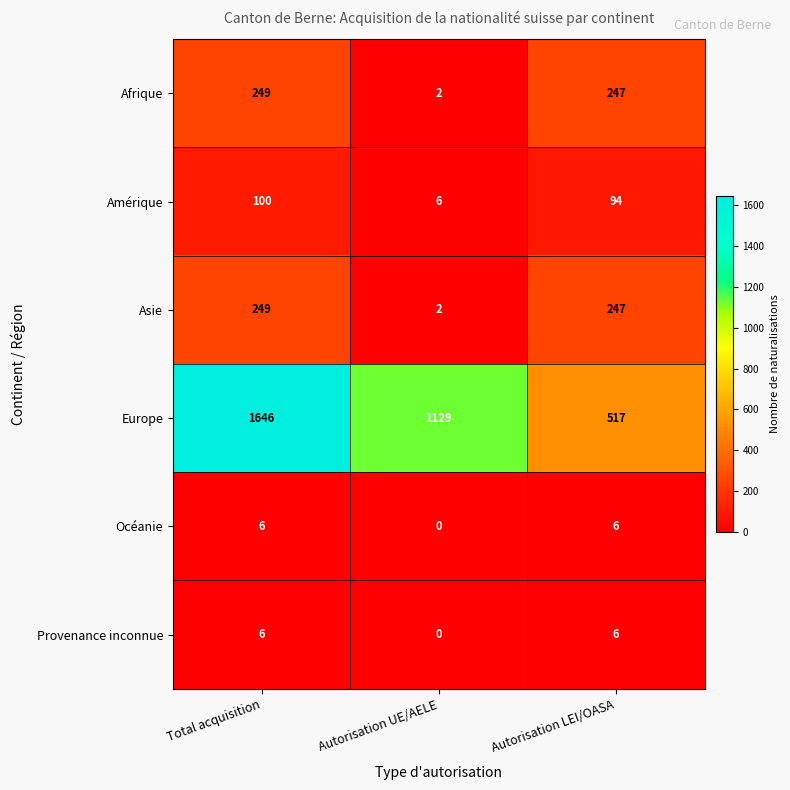

What is the sum of all Asie values?

498